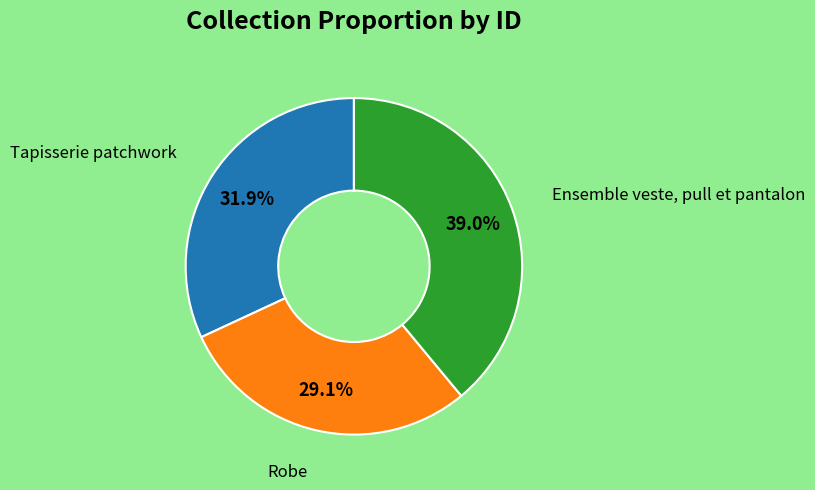

Does any single category account for the majority?

No